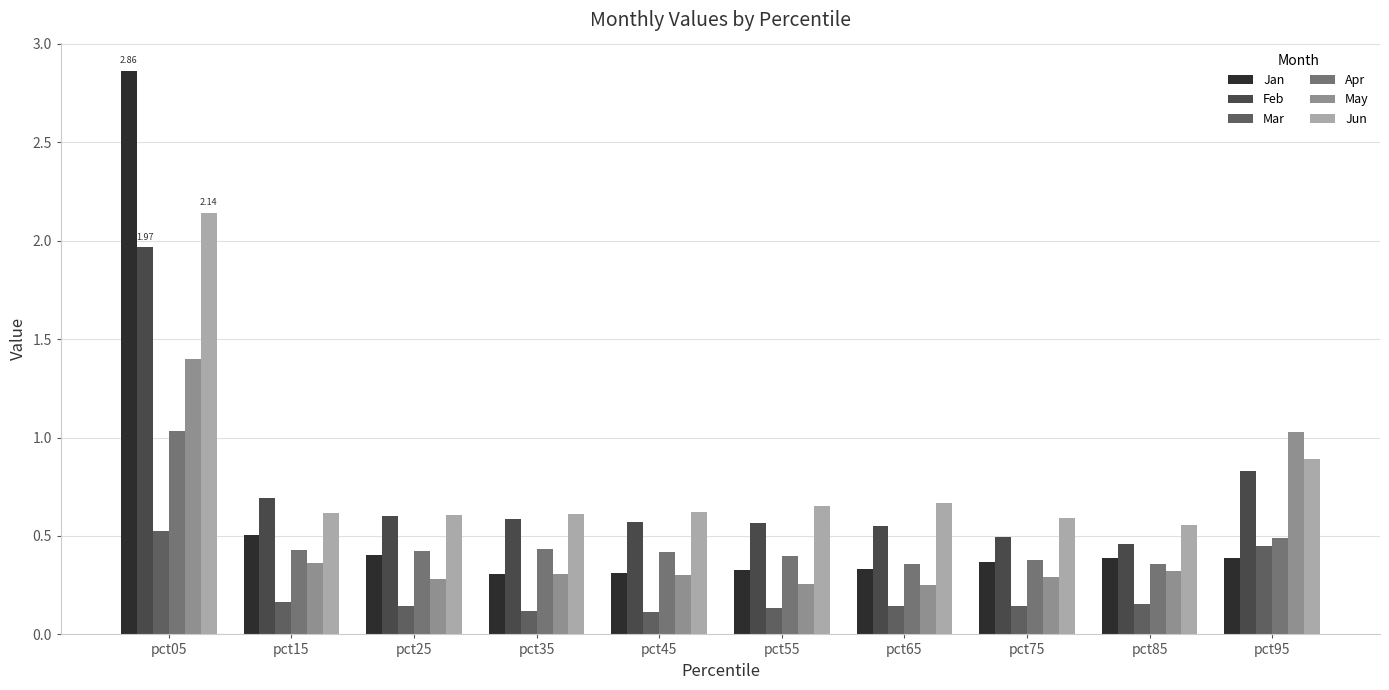

What are all the series names shown in the legend?

Jan, Feb, Mar, Apr, May, Jun